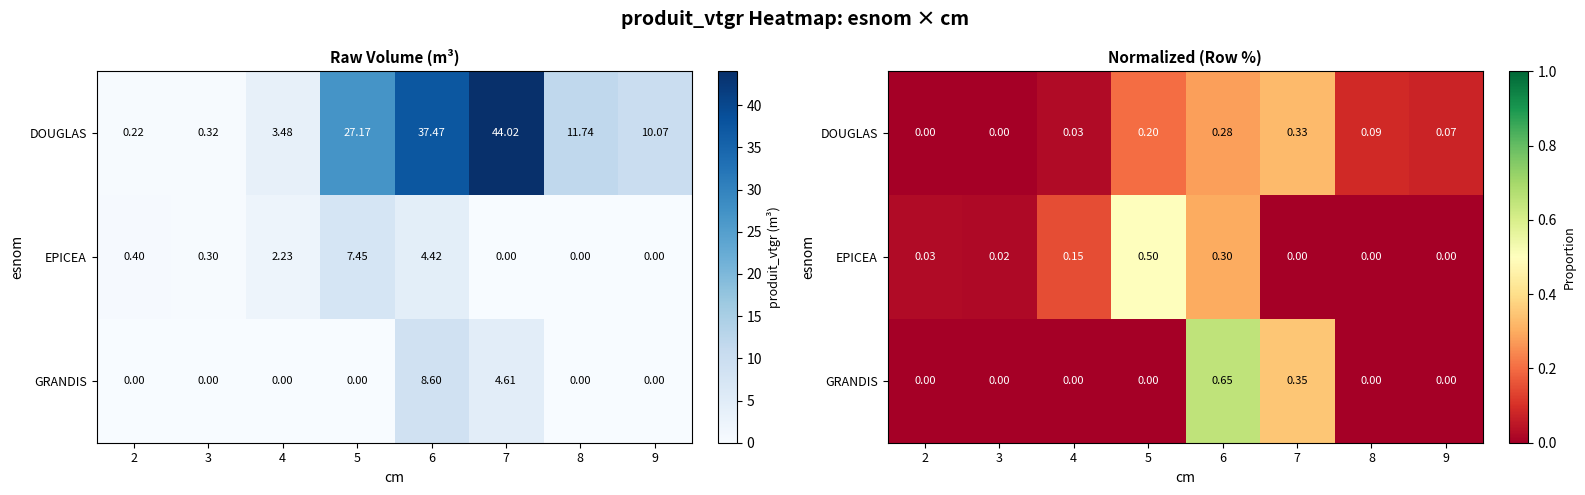

What is the difference between the highest and lowest values at 8?

0.1